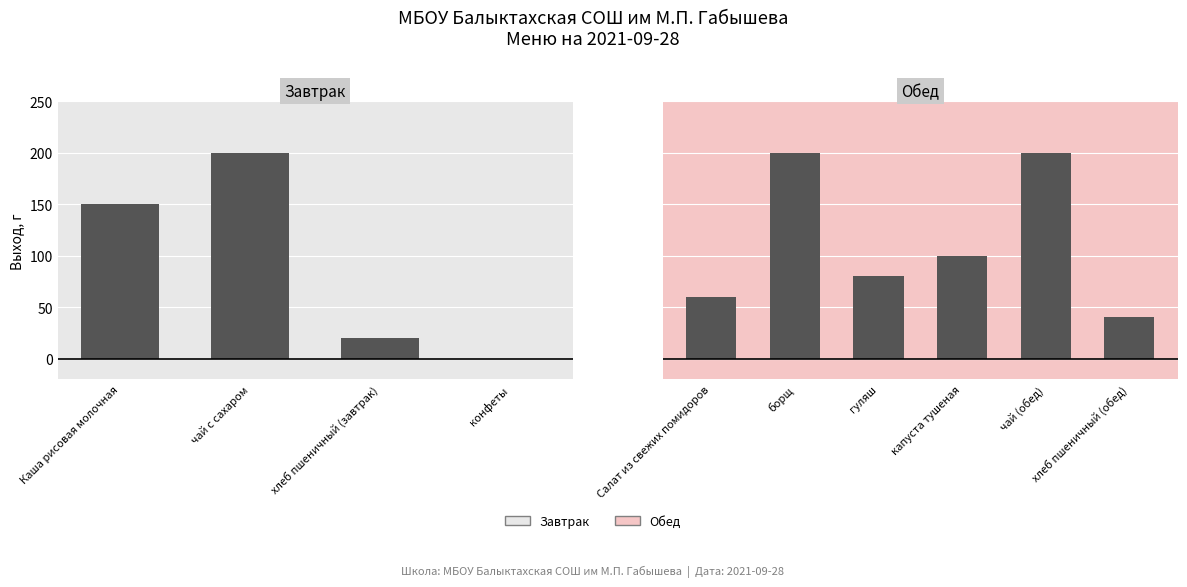

What is the difference between the maximum and minimum values?

200